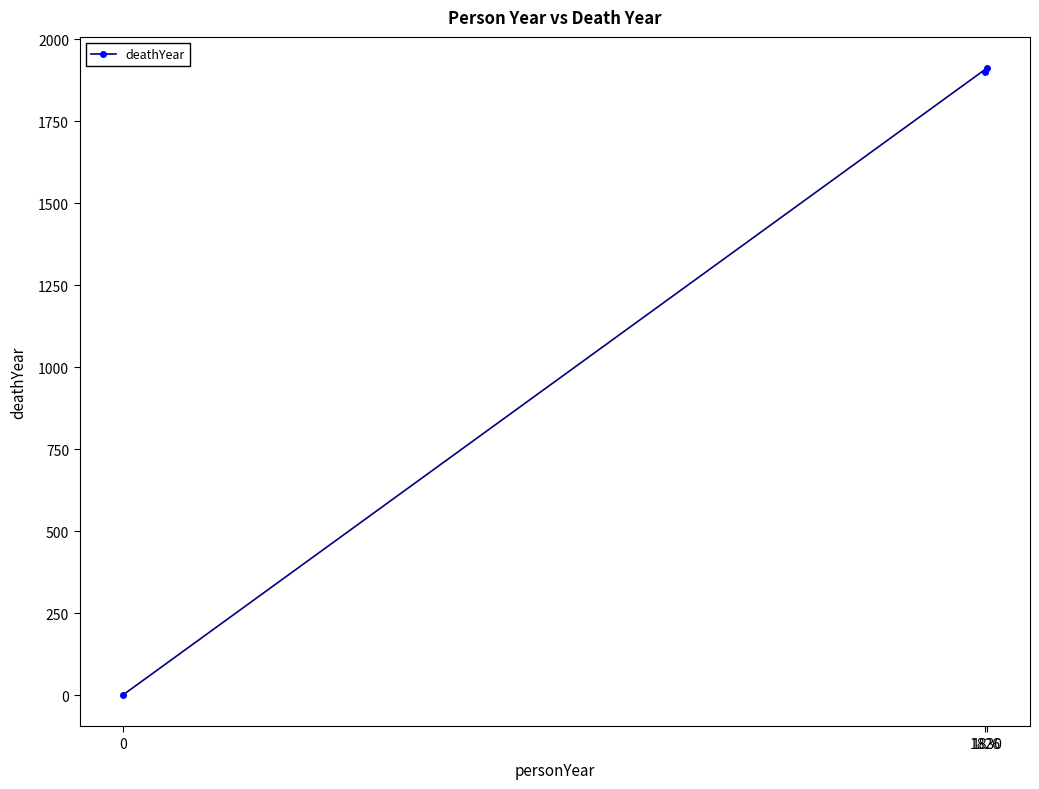

How many lines are shown in the chart?

1